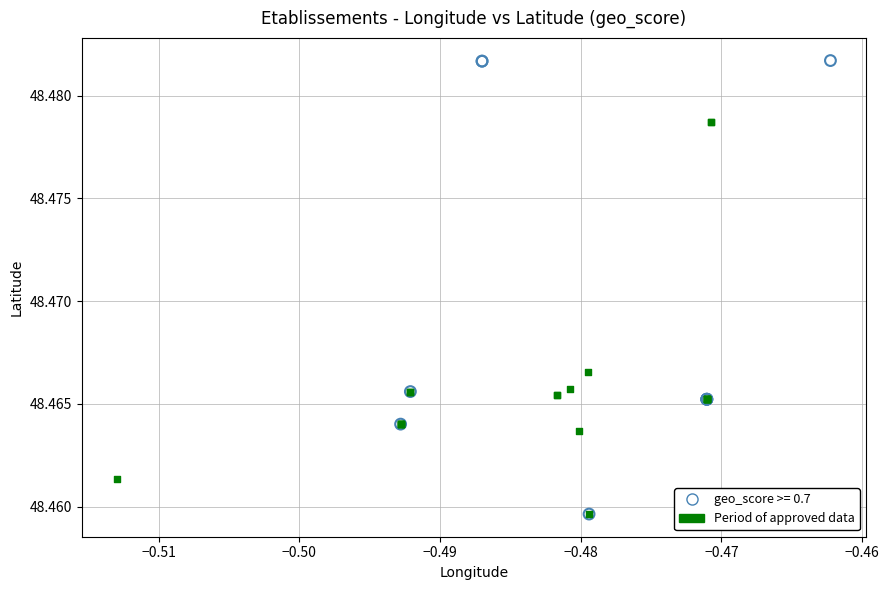

Which series contains the highest Y value?

geo_score >= 0.7